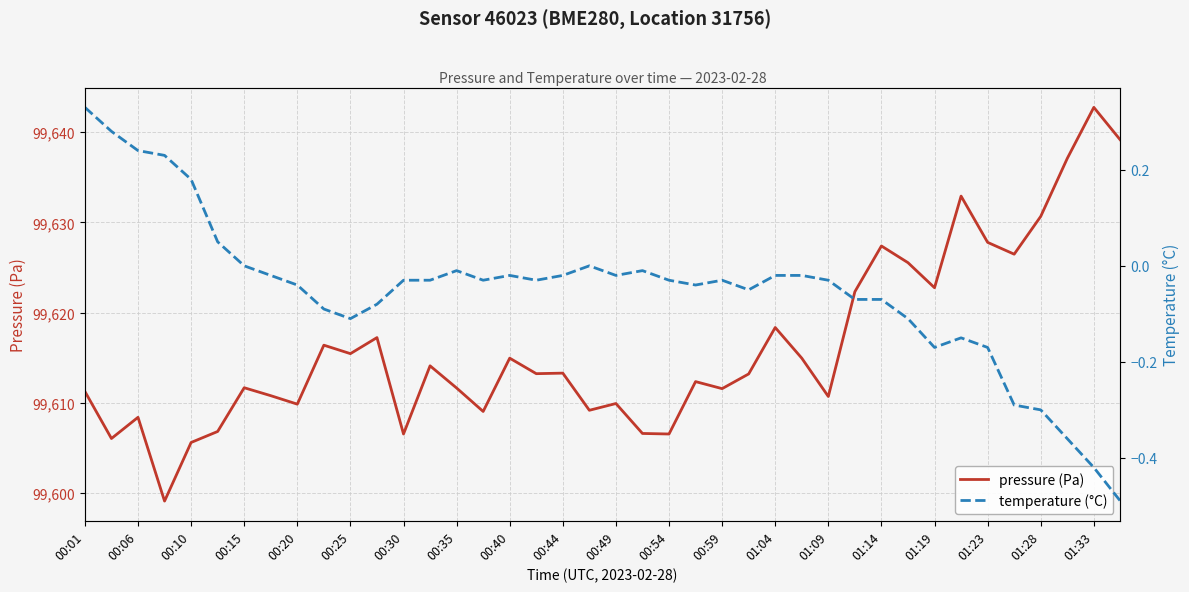

What is the lowest value of the pressure (Pa) series?

99599.1